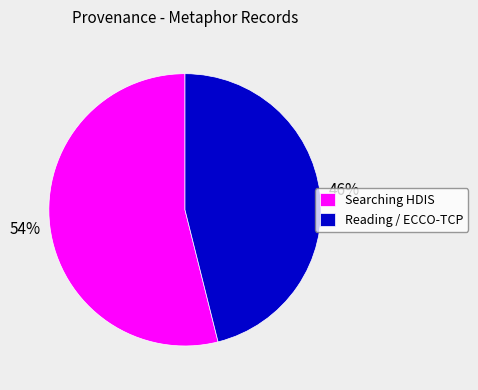

To the nearest percent, what is the average slice percentage?

50%